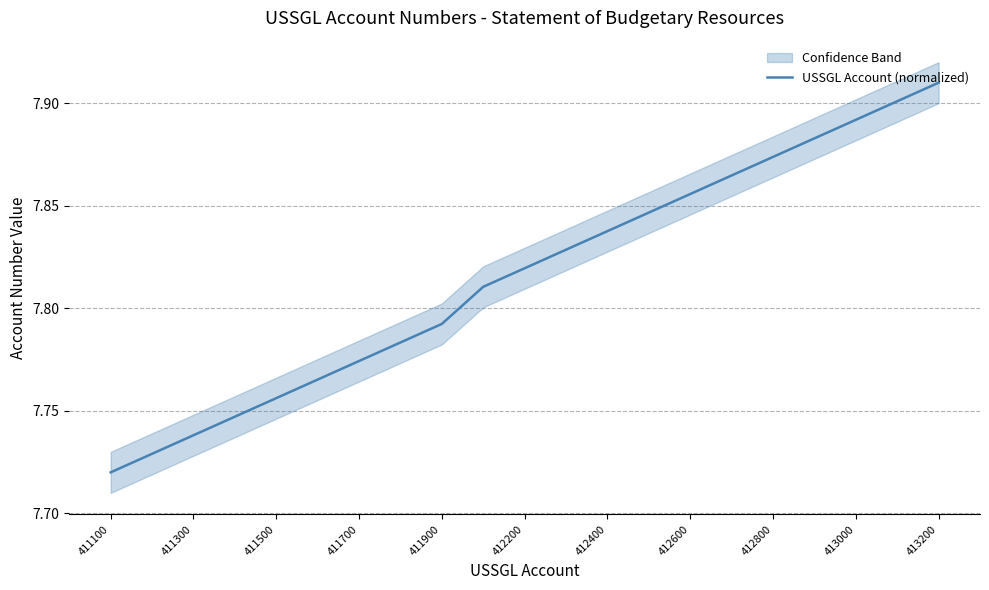

What value does the data have at 19?

7.9